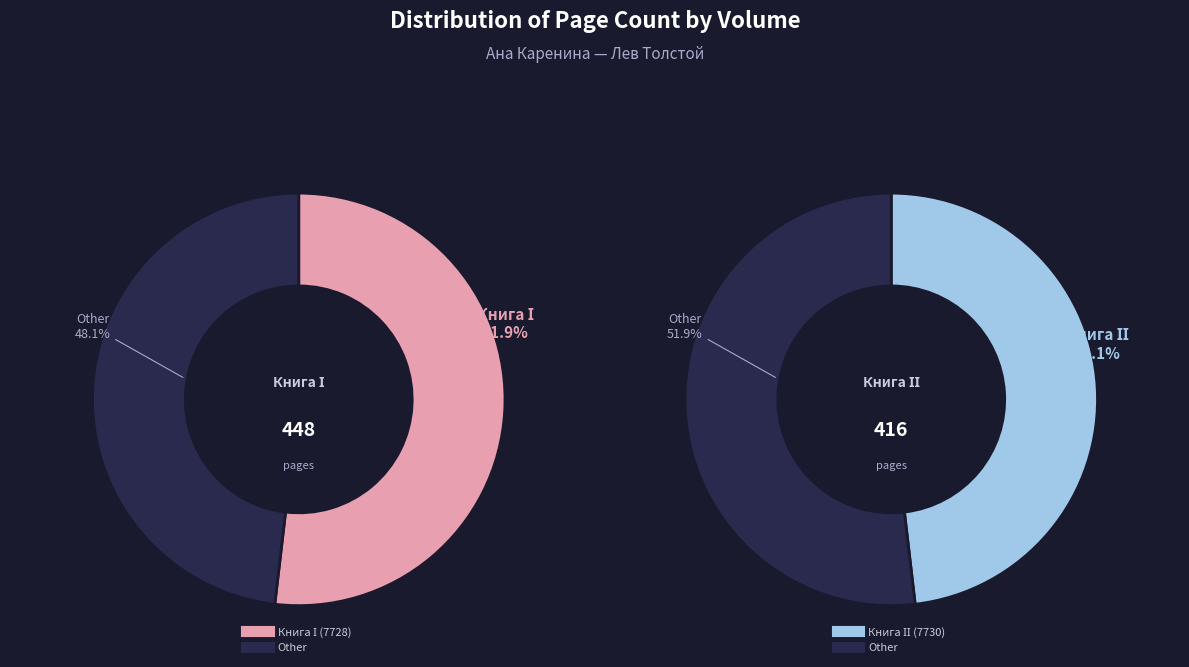

Count the number of slices in the pie.

2